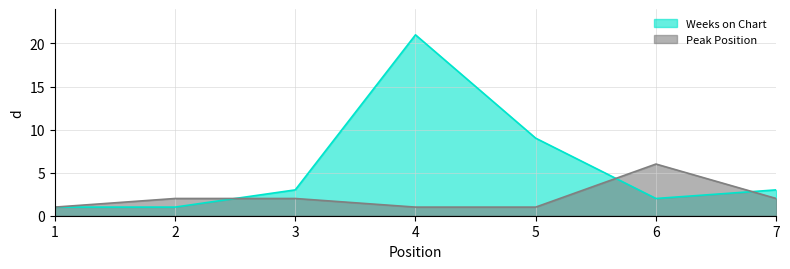

Which label corresponds to the largest value in the chart?

4